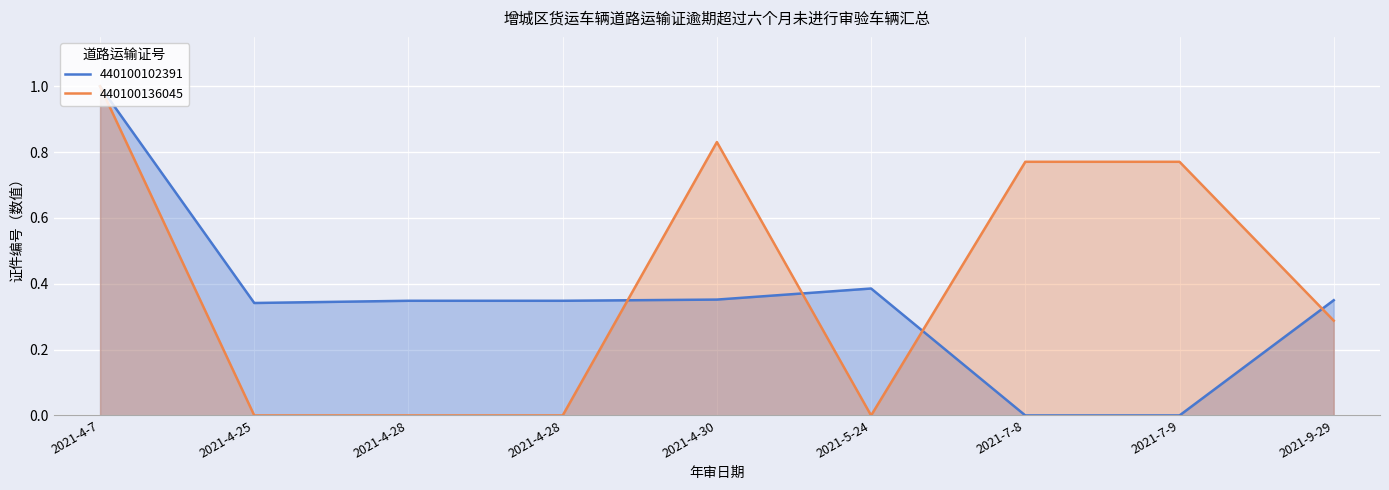

What is the sum of the 440100102391 values at 2021-9-29 and 2021-5-24?

0.7